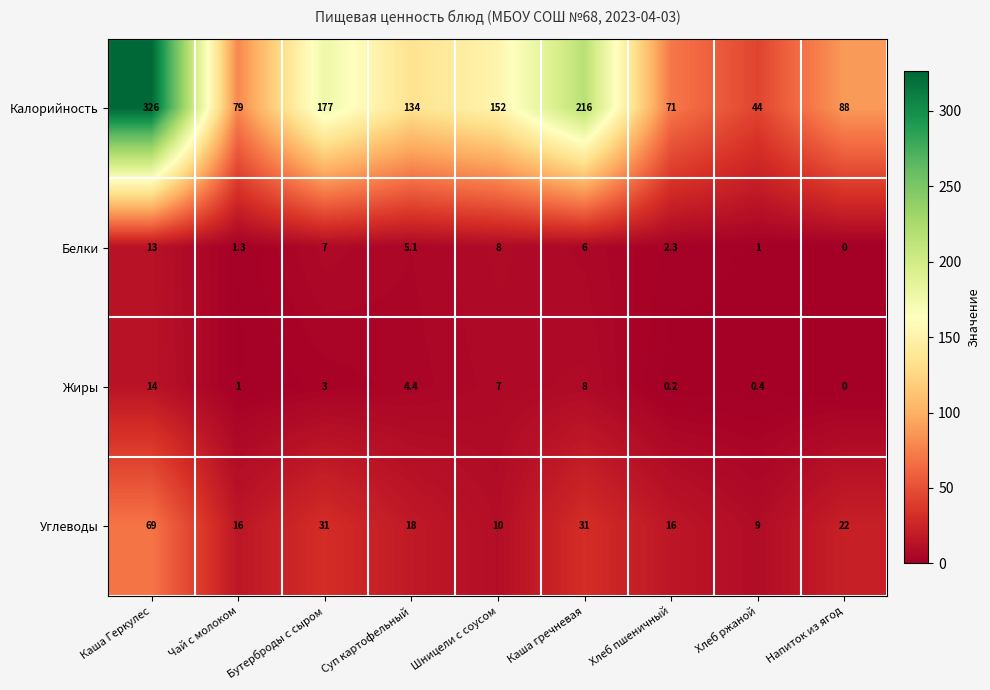

What is the sum of the Жиры values at Каша гречневая and Бутерброды с сыром?

11.0